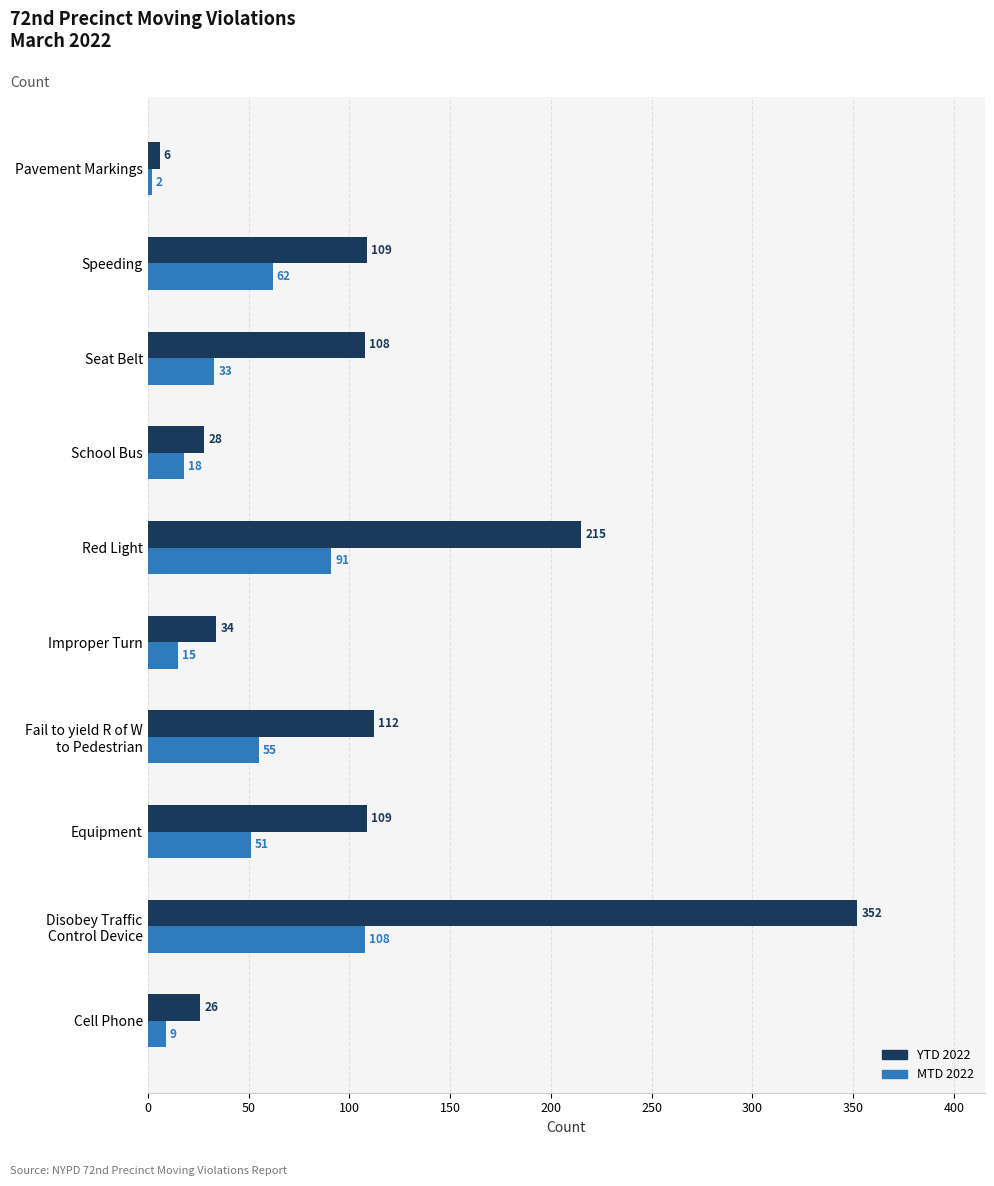

At which label is YTD 2022 closest to 179?

Red Light